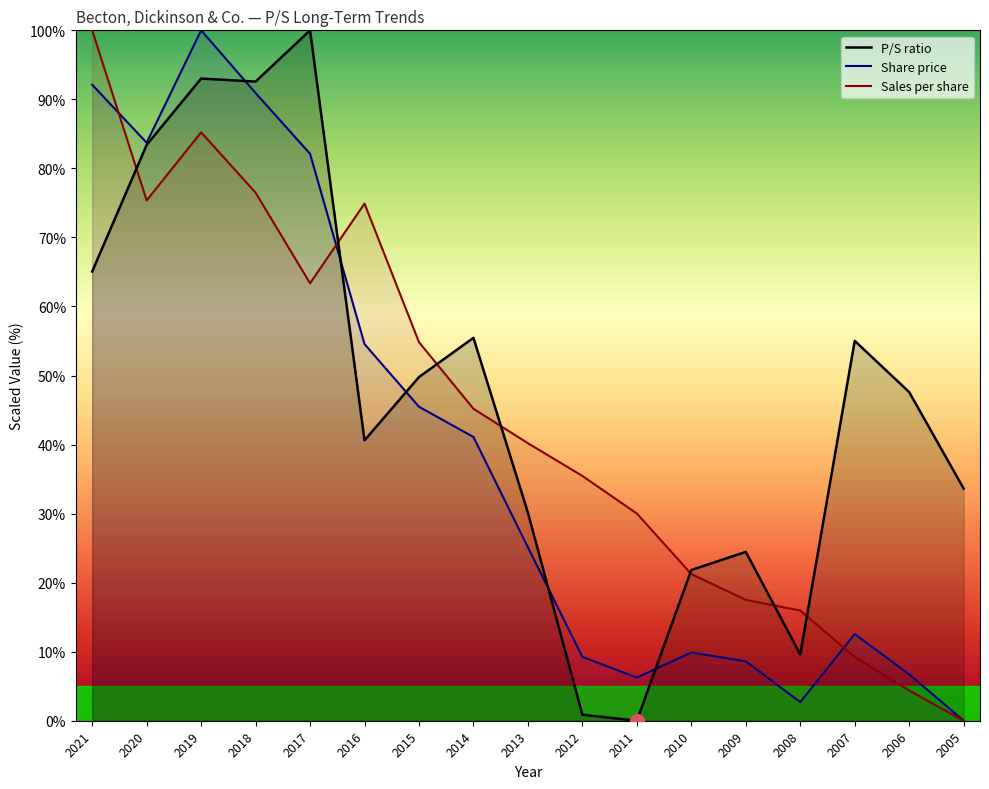

At which label does Share price first exceed 25?

2021